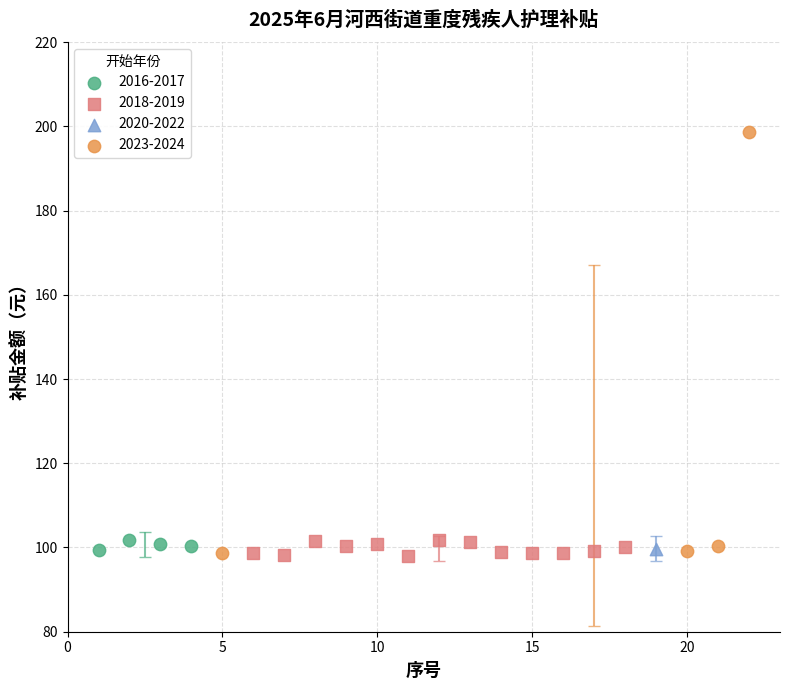

Which series contains the highest Y value?

2023-2024